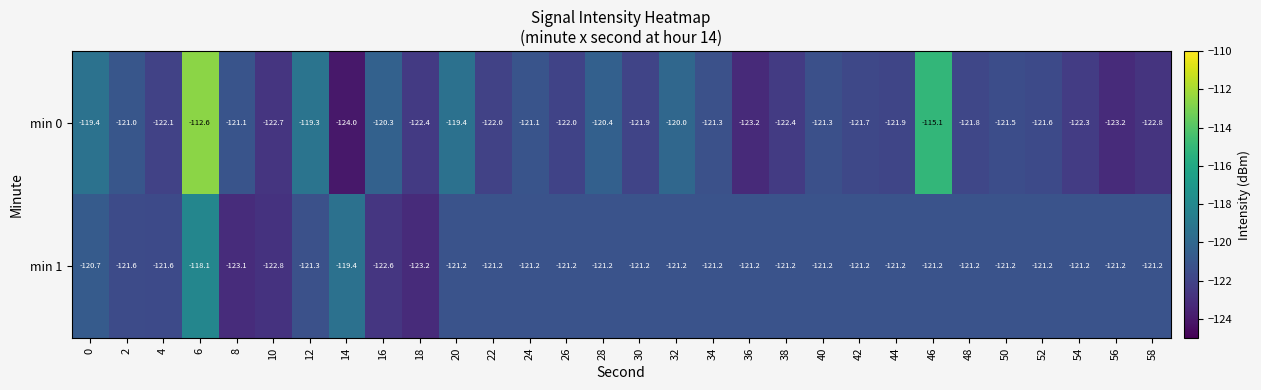

Rank the series at 56 from lowest to highest value.

min 0, min 1